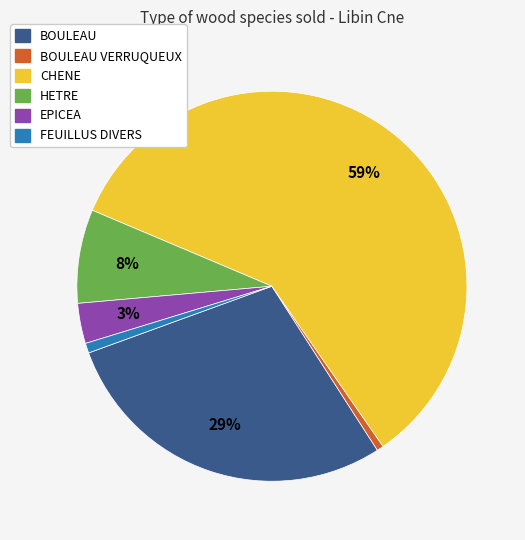

Which has a higher value, HETRE or FEUILLUS DIVERS?

HETRE